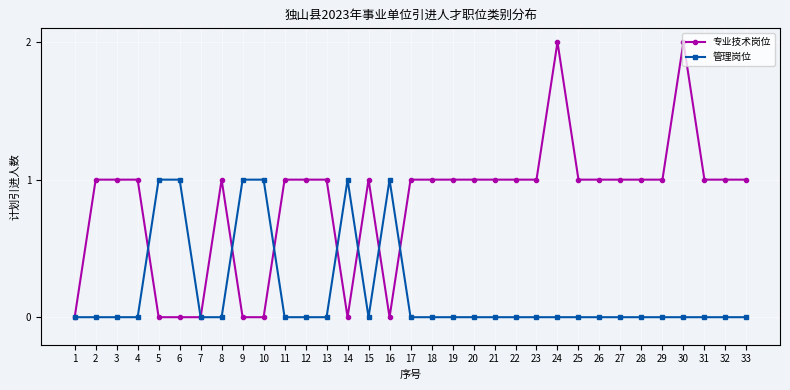

Is it true that 专业技术岗位 equals 0 at 20?

False